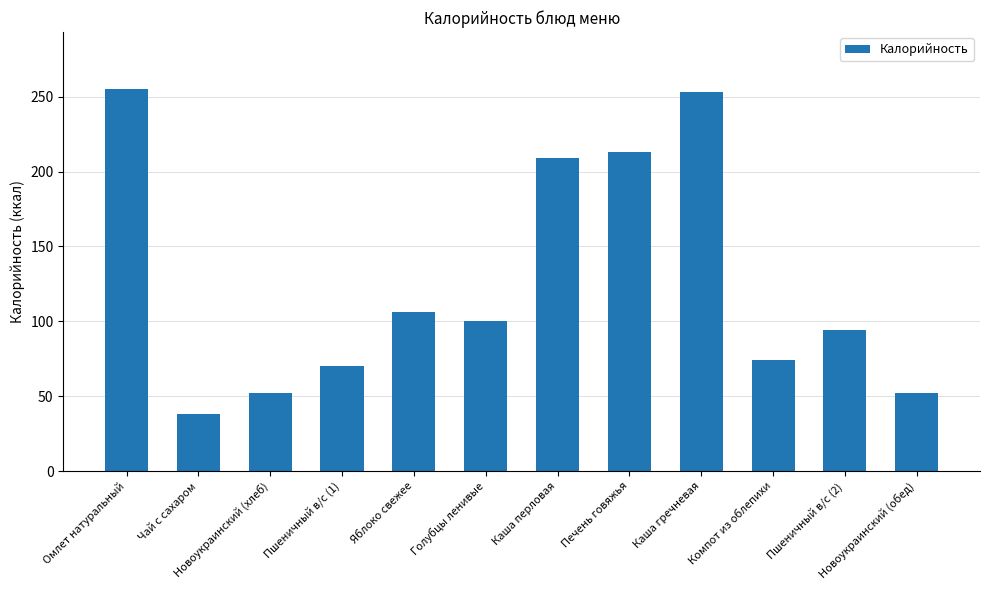

Reading right to left, list all the values displayed in this chart.

52	94	74	253	213	209	100	106	70	52	38	255